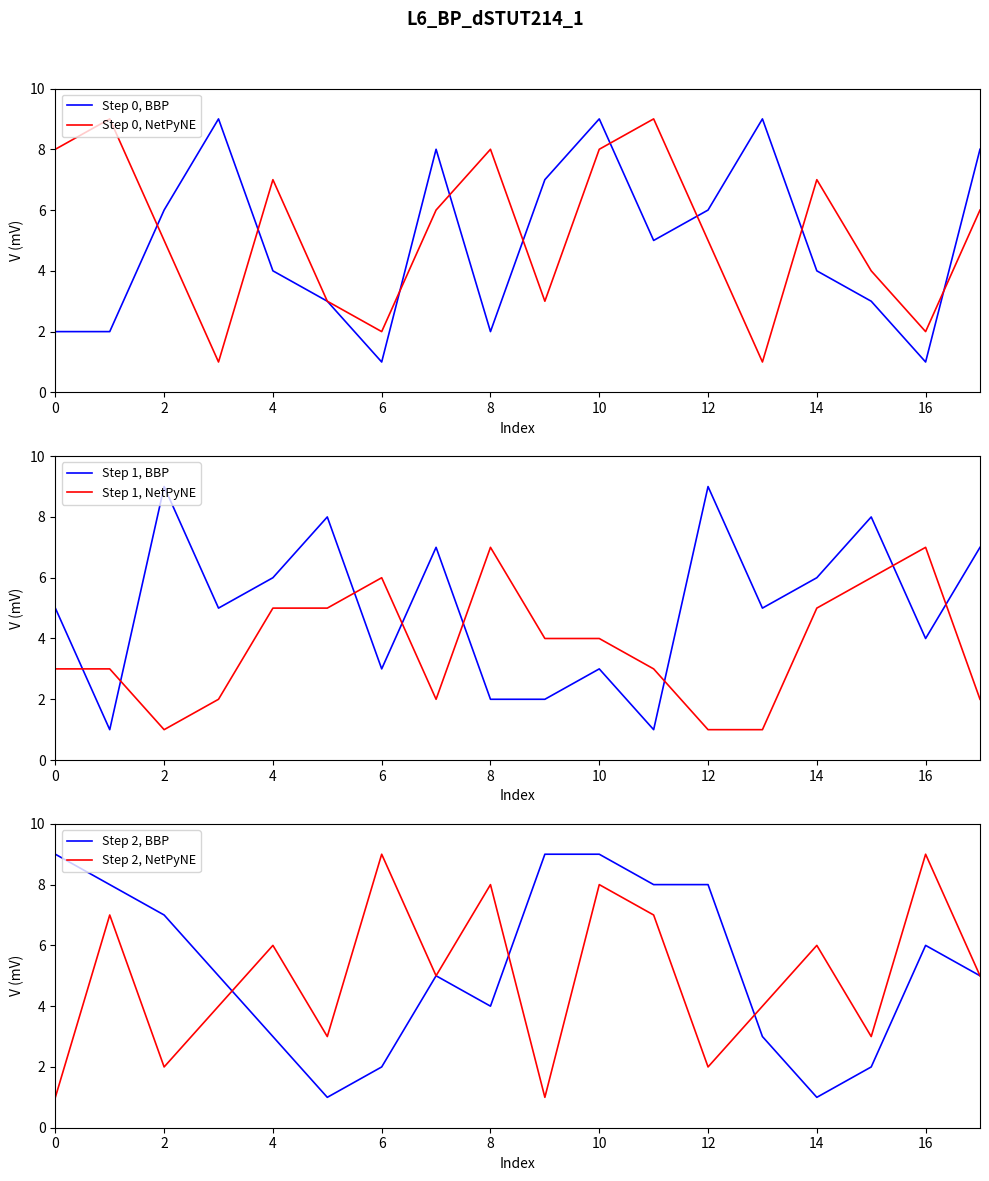

Where does the Step 0, BBP series first go above 5?

2